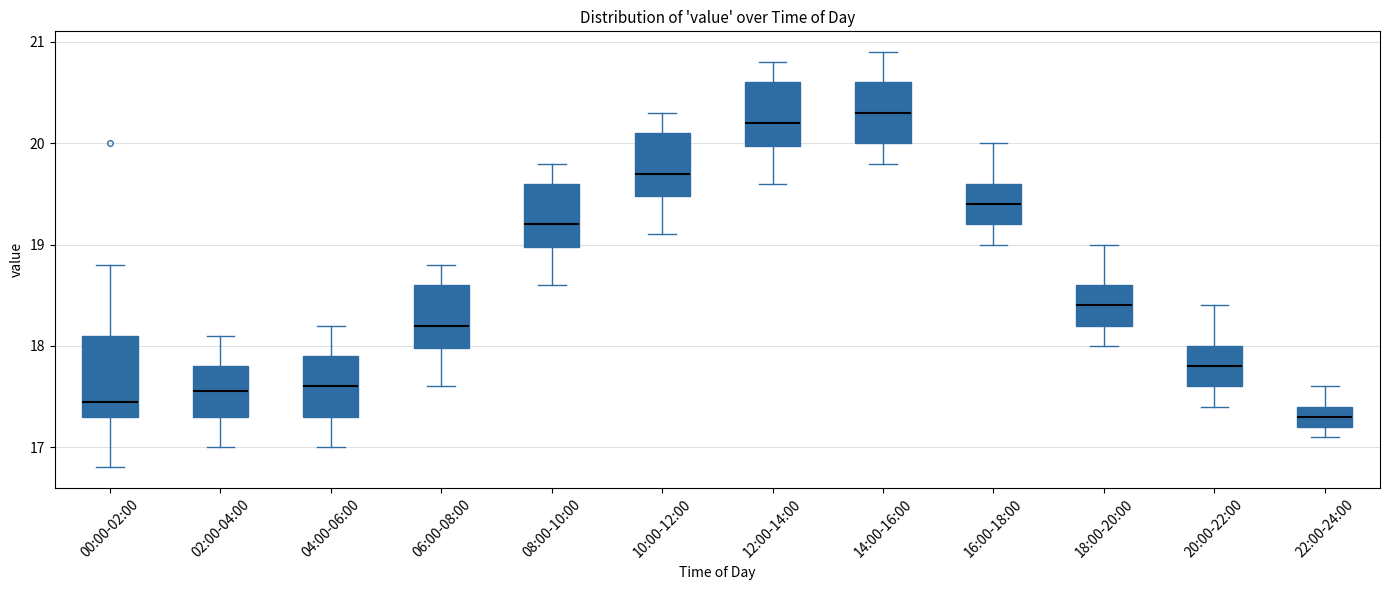

Reading left to right, read every box against the y-axis: the position of its median line, the range the box covers, and the ends of its whiskers. The values are not printed on the chart, so give them approximately, as read against the axis.

00:00-02:00: median 17.5, box 17.3 to 18.1, whiskers 16.8 to 18.8
02:00-04:00: median 17.6, box 17.3 to 17.8, whiskers 17.0 to 18.1
04:00-06:00: median 17.6, box 17.3 to 17.9, whiskers 17.0 to 18.2
06:00-08:00: median 18.2, box 18.0 to 18.6, whiskers 17.6 to 18.8
08:00-10:00: median 19.2, box 19.0 to 19.6, whiskers 18.6 to 19.8
10:00-12:00: median 19.7, box 19.5 to 20.1, whiskers 19.1 to 20.3
12:00-14:00: median 20.2, box 20.0 to 20.6, whiskers 19.6 to 20.8
14:00-16:00: median 20.3, box 20.0 to 20.6, whiskers 19.8 to 20.9
16:00-18:00: median 19.4, box 19.2 to 19.6, whiskers 19.0 to 20.0
18:00-20:00: median 18.4, box 18.2 to 18.6, whiskers 18.0 to 19.0
20:00-22:00: median 17.8, box 17.6 to 18.0, whiskers 17.4 to 18.4
22:00-24:00: median 17.3, box 17.2 to 17.4, whiskers 17.1 to 17.6